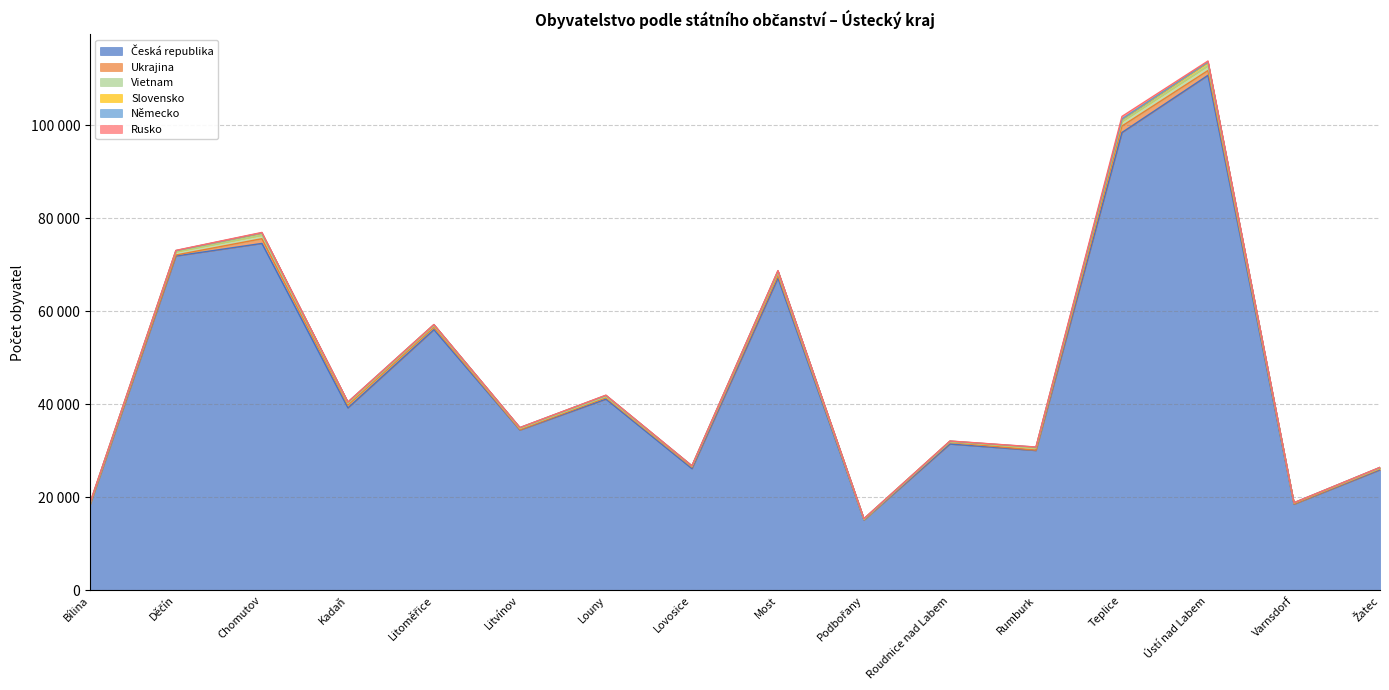

Rank the series by their maximum value, from highest to lowest.

Česká republika, Ukrajina, Vietnam, Slovensko, Rusko, Německo